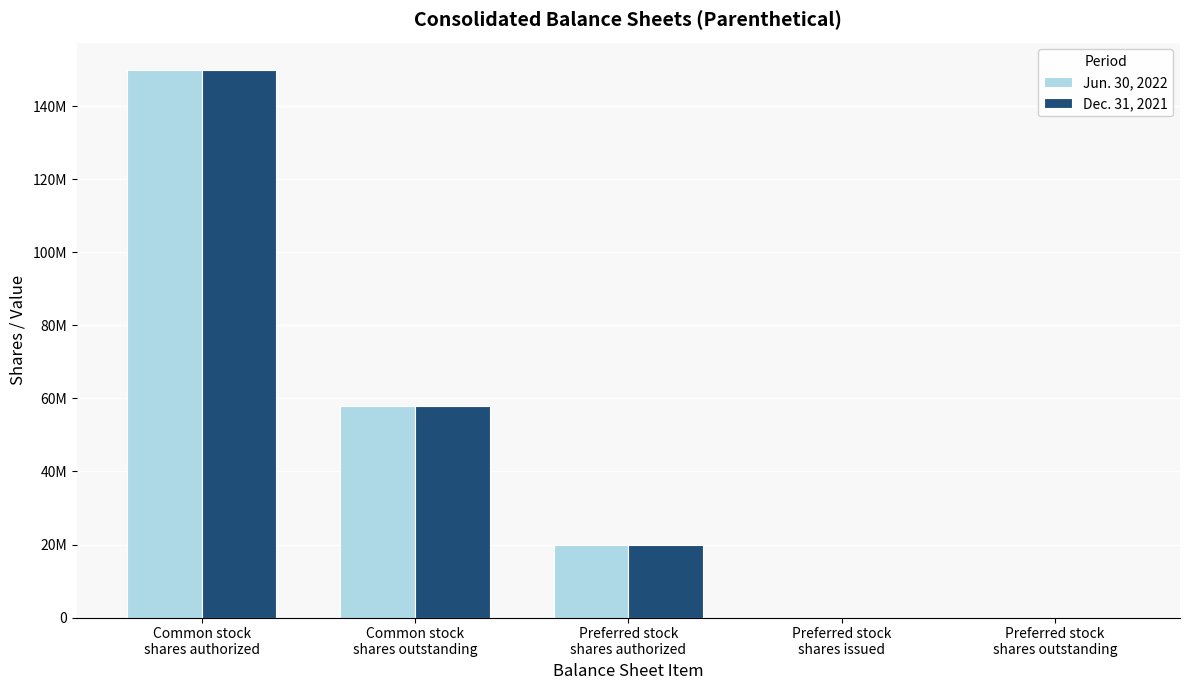

Is it true that Dec. 31, 2021 equals 77923765 at Preferred stock
shares outstanding?

False